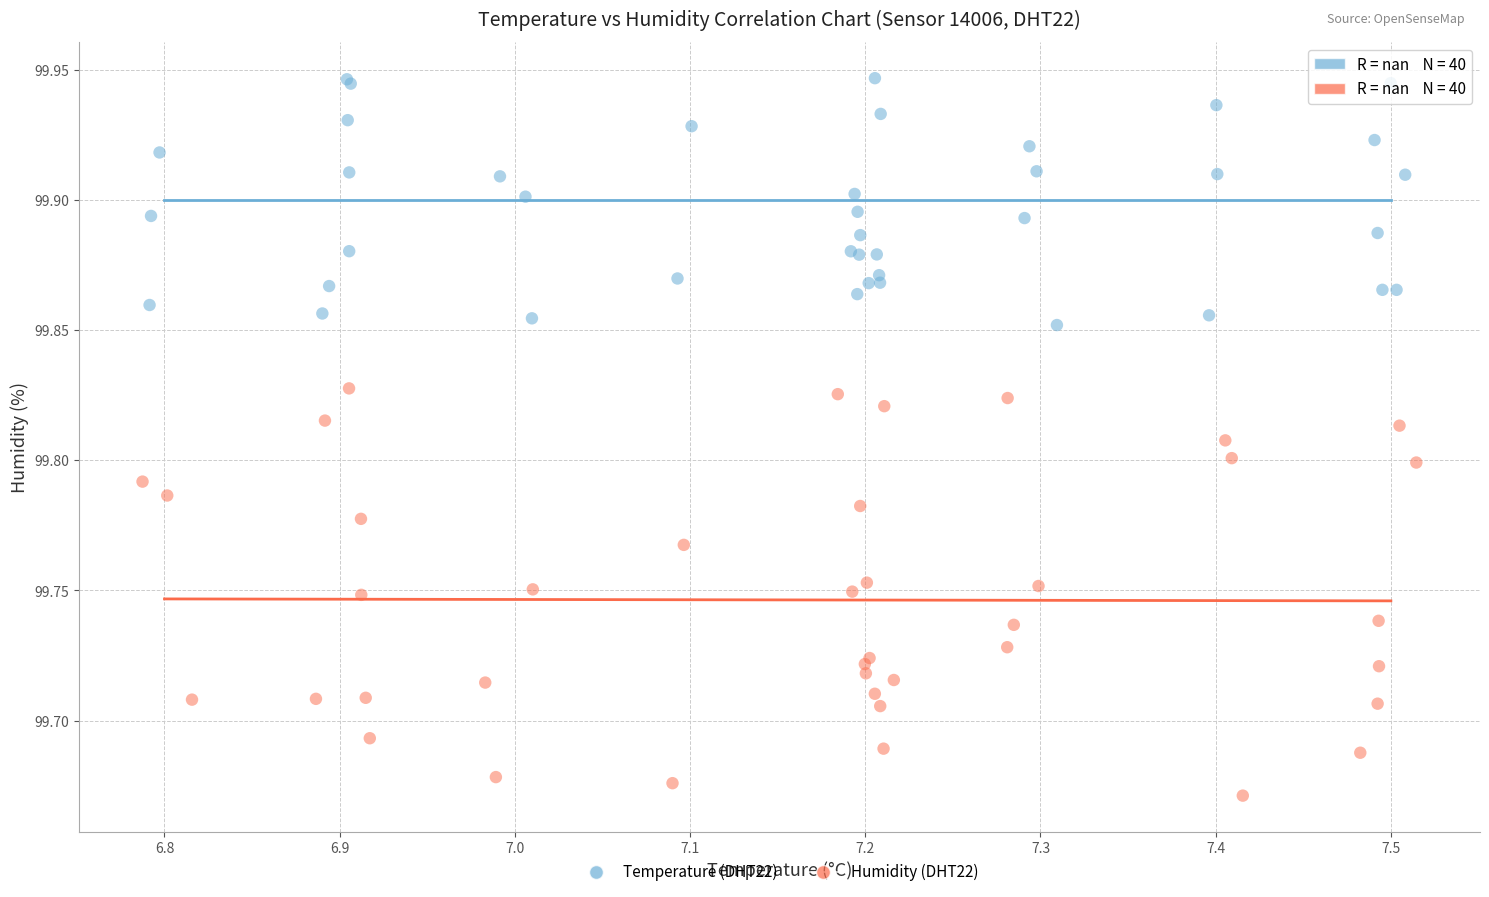

Which series has the widest spread of Y values?

Humidity (DHT22)